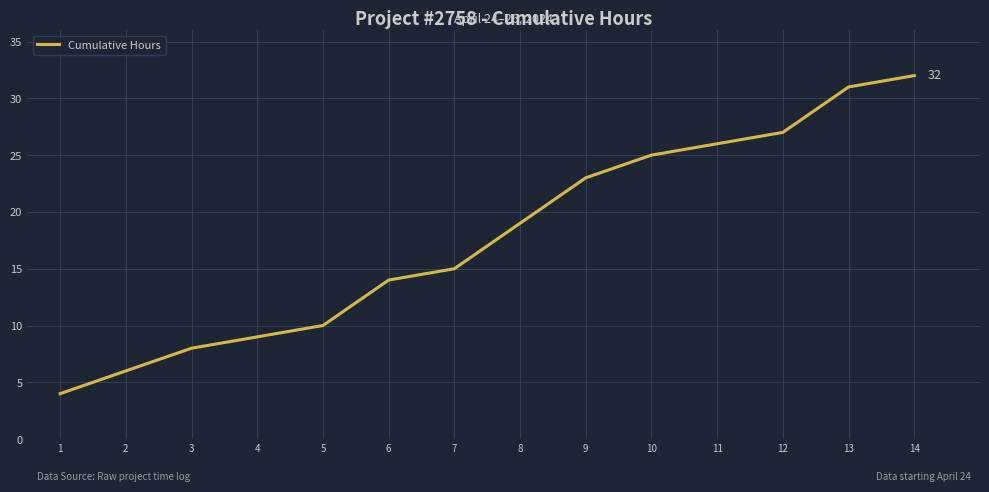

Which has a higher value, 7 or 3?

7